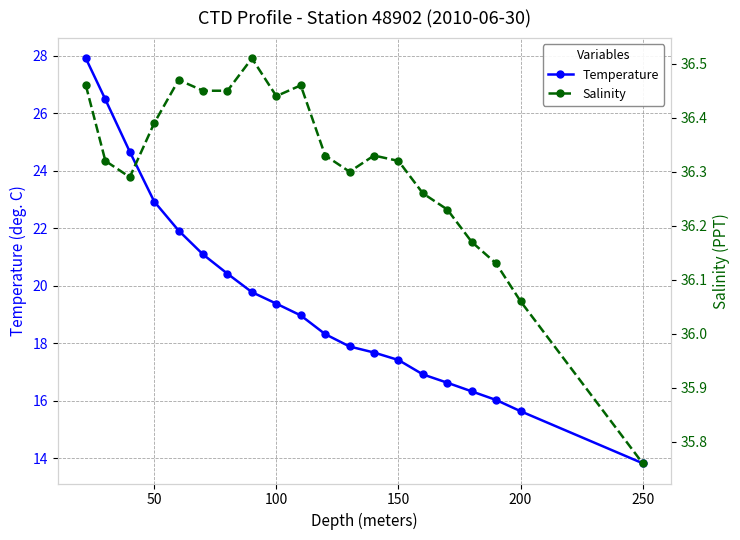

Which series has the widest spread of values?

Temperature